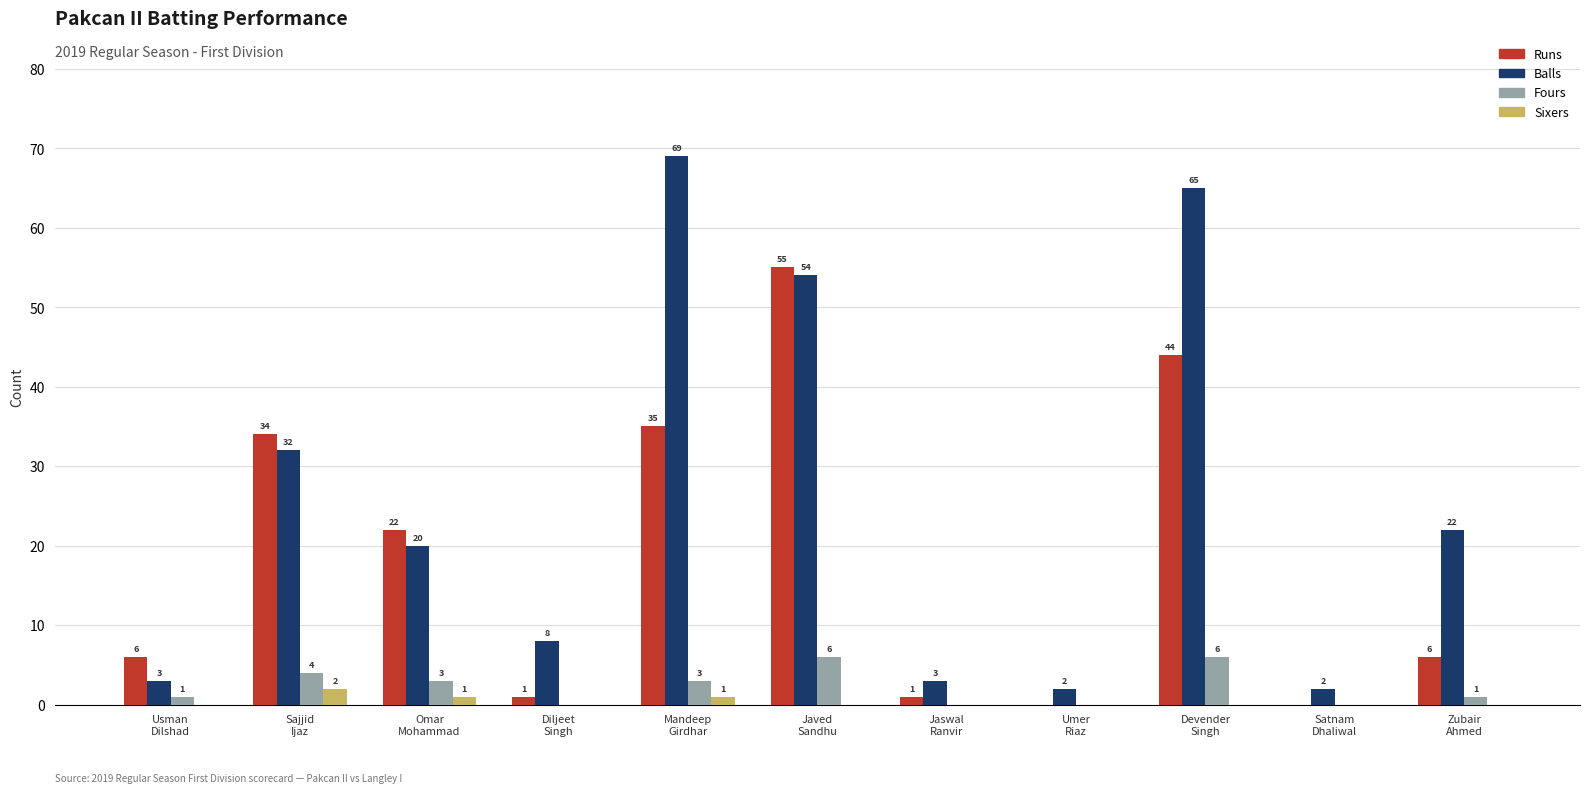

How many Fours values are between 0 and 4?

9